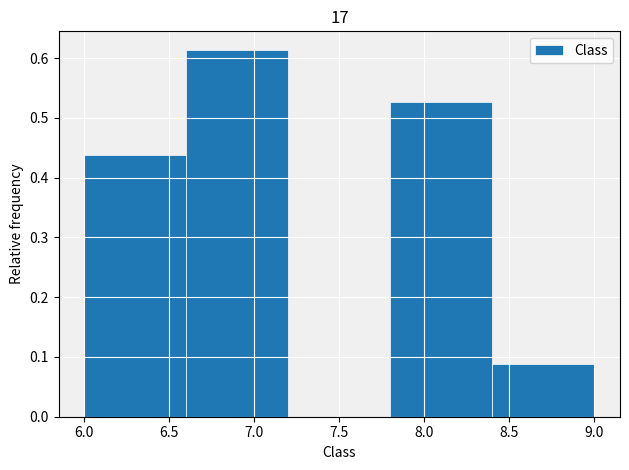

What is the height of the bar covering 6.0 to 6.6 on the x-axis? The values are not printed on the chart, so give them approximately, as read against the axis.

0.44